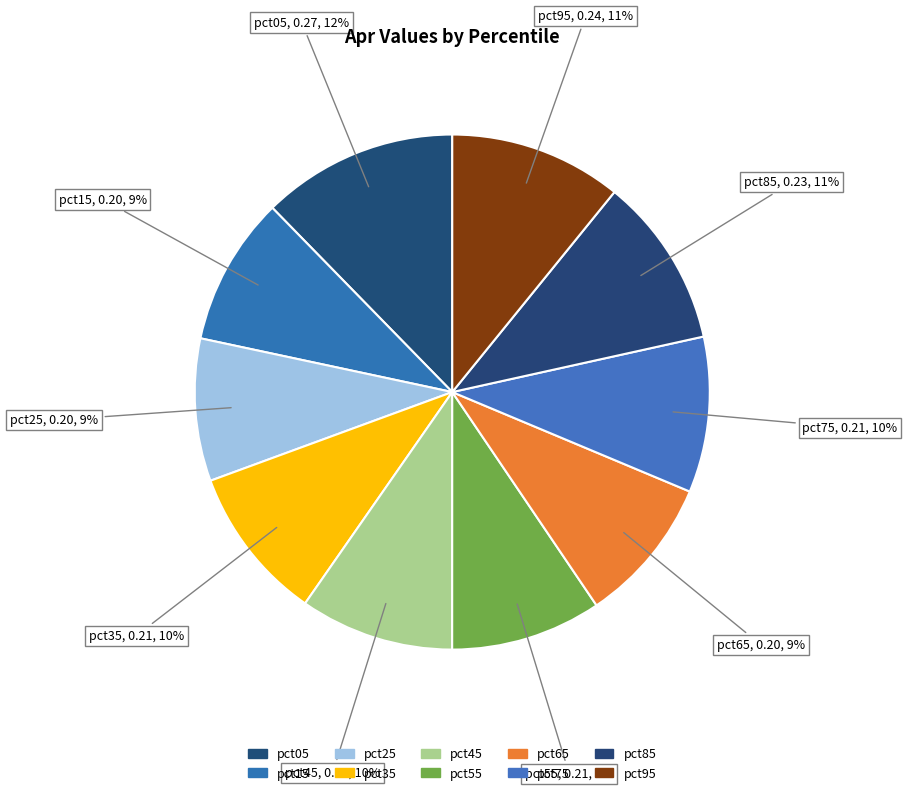

How many slices are in this pie chart?

10